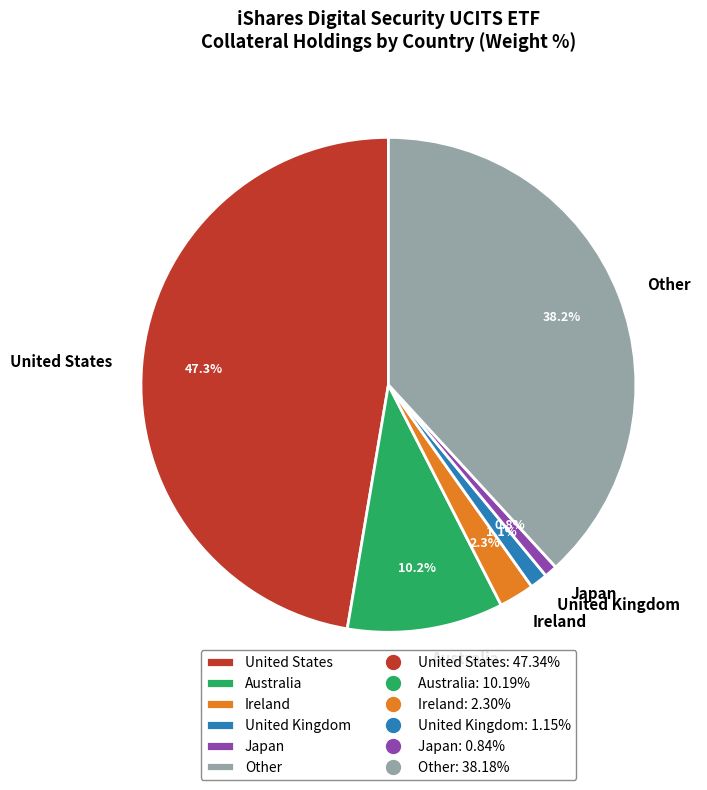

Is Australia the majority of the pie?

No